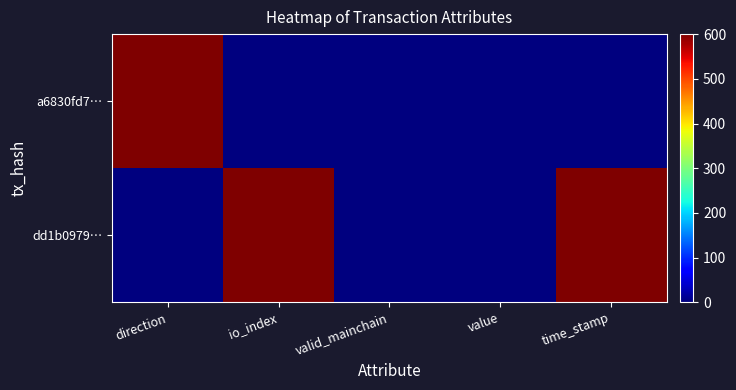

What is the greatest value displayed?

600.0